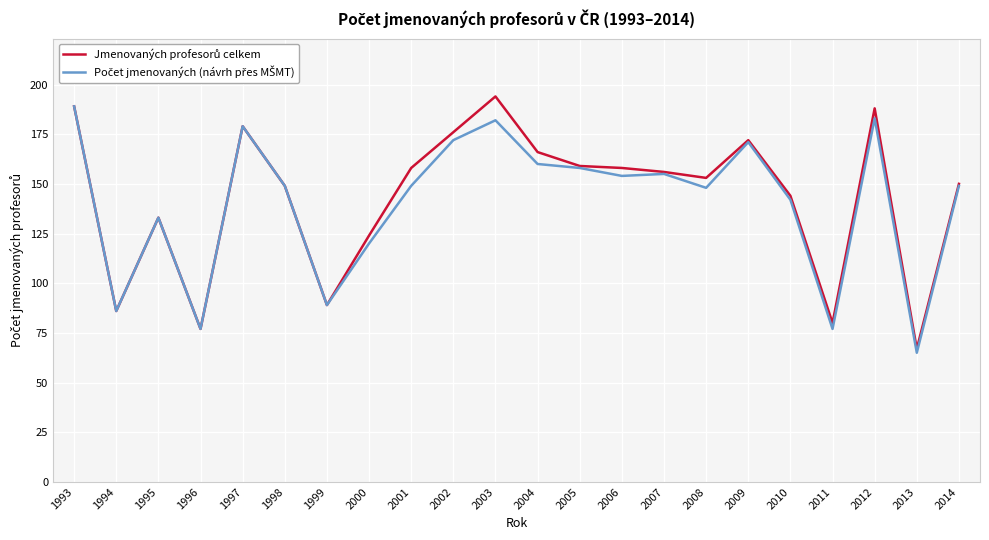

What is the smallest value displayed?

65